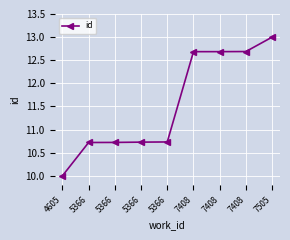

How many data points does each series have?

9